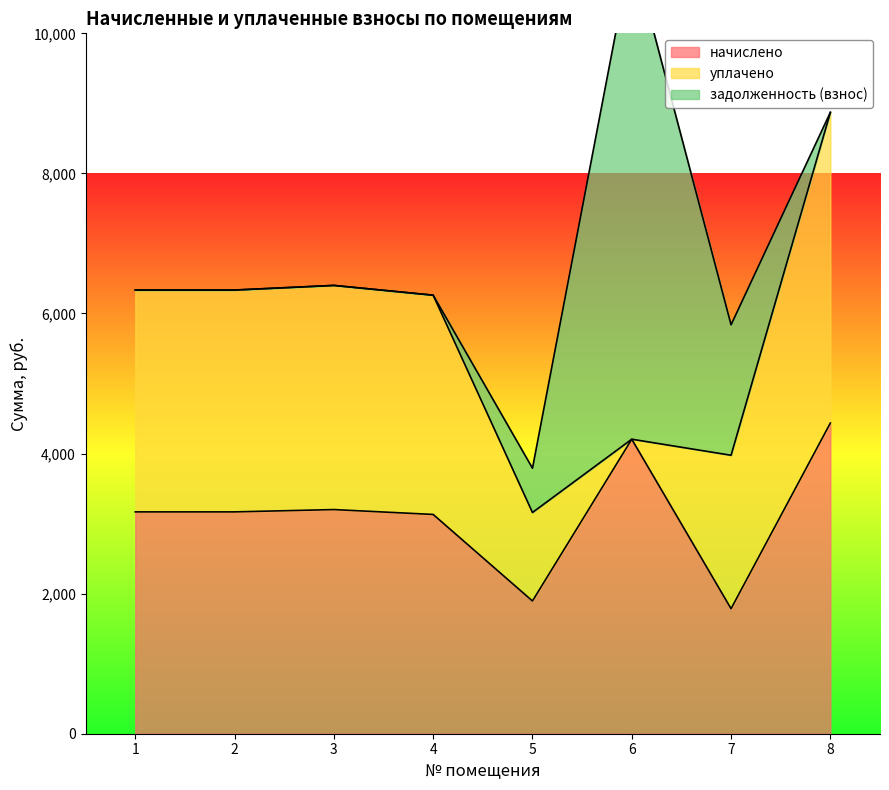

Between 4 and 1, which is larger?

1